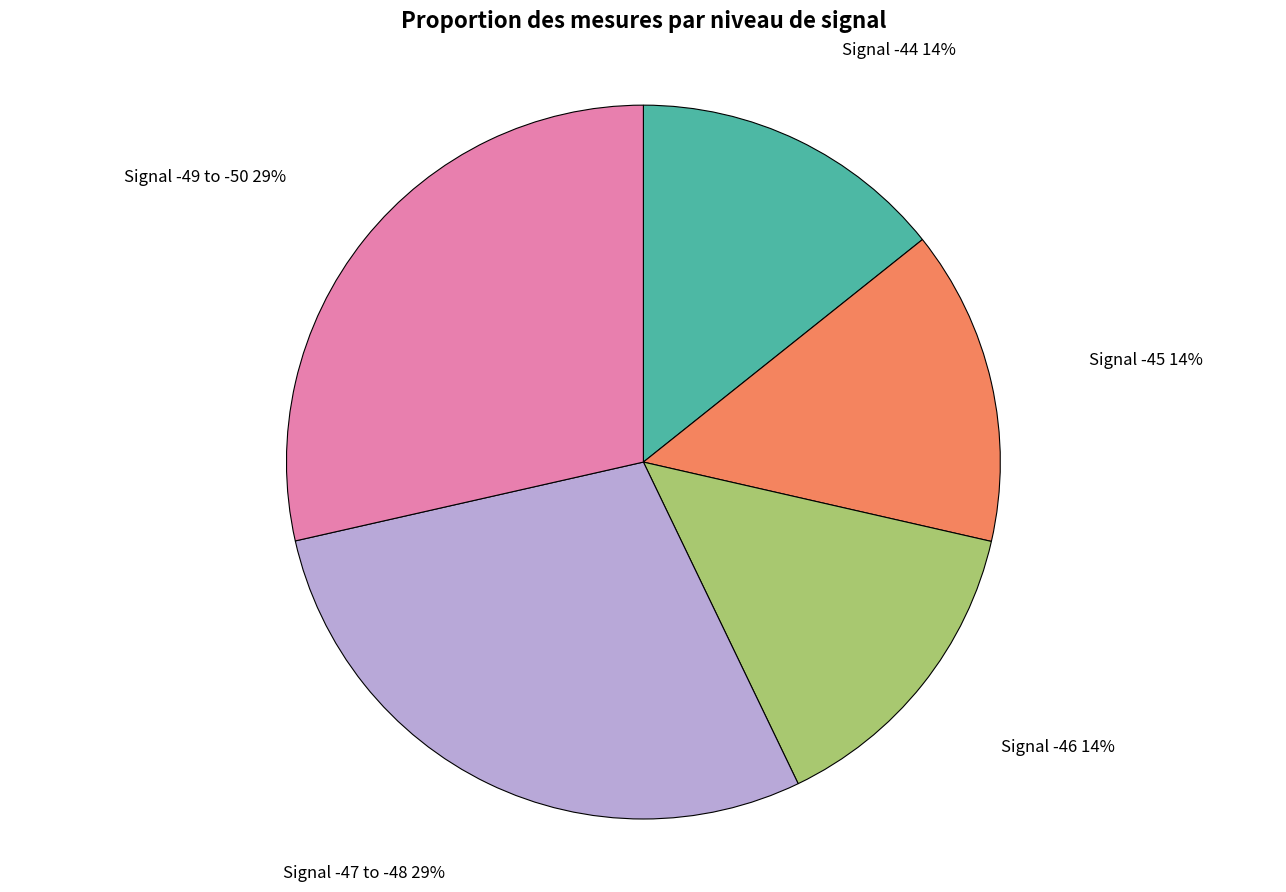

Do Signal -49 to -50 and Signal -47 to -48 together represent more than half of the pie?

Yes